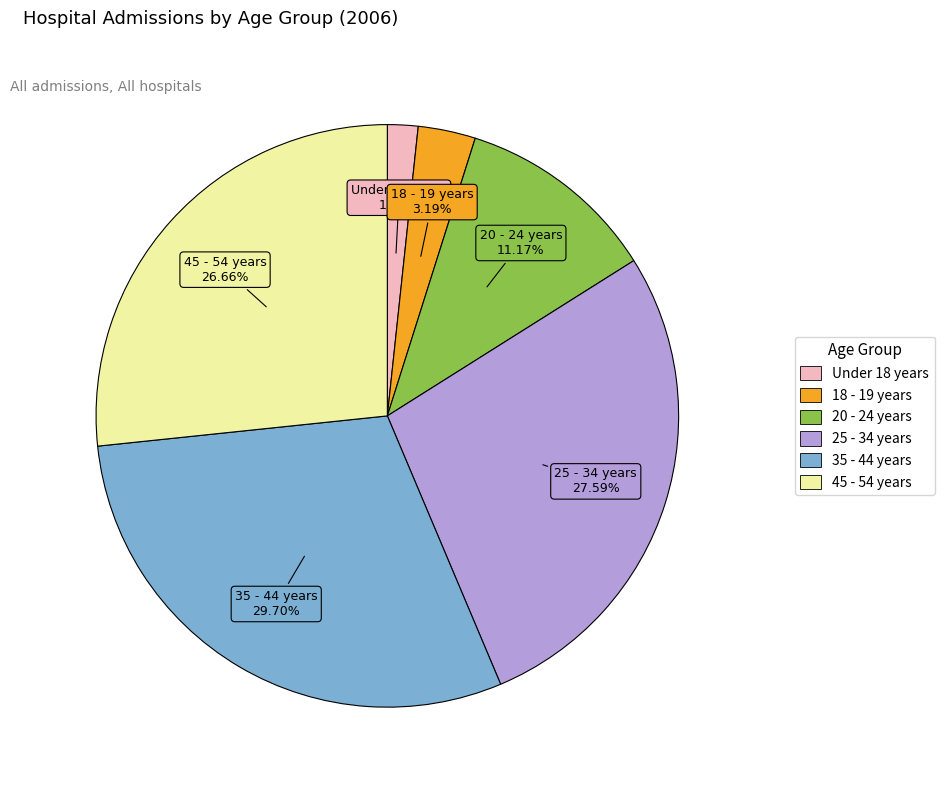

Is it true that 18 - 19 years is 17% of the pie?

False